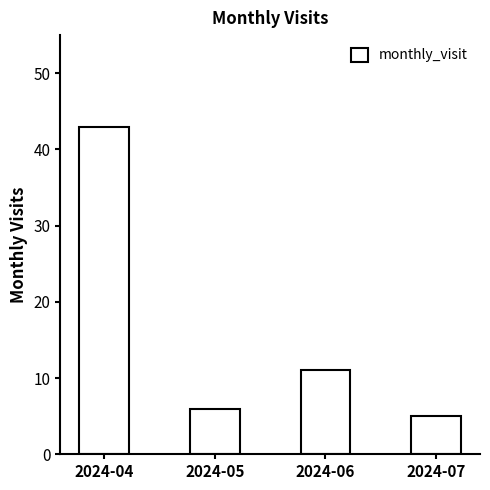

Which has a higher value, 2024-06 or 2024-05?

2024-06